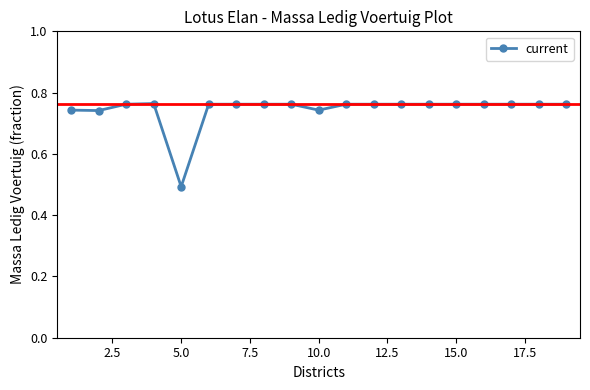

Count the values in the range 0 to 1.

19